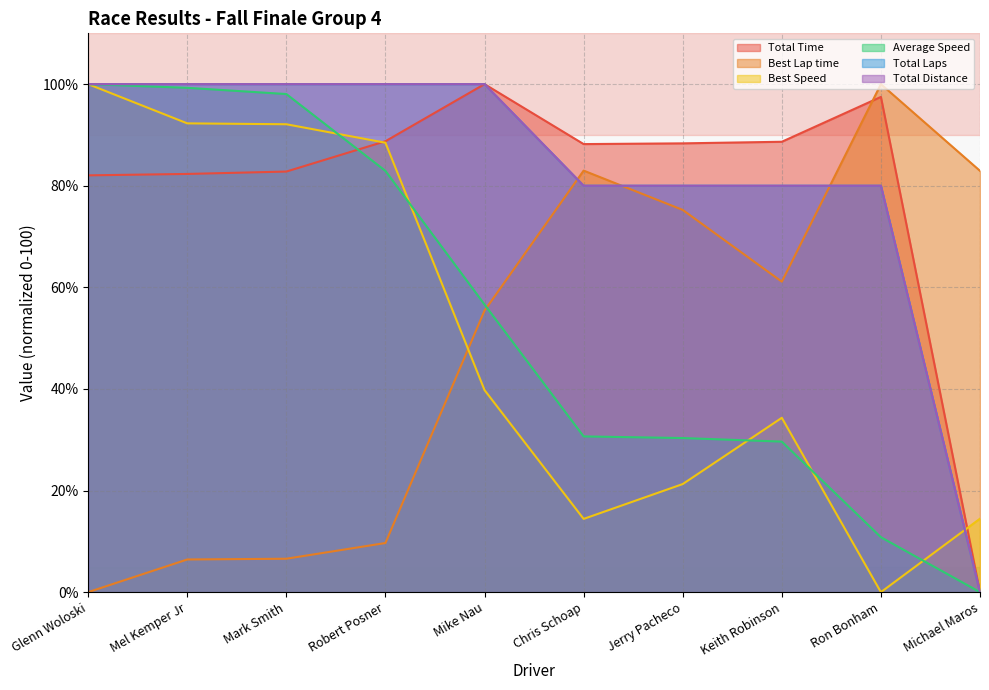

True or false: Total Time has a value of 136.2 at Mel Kemper Jr.

False